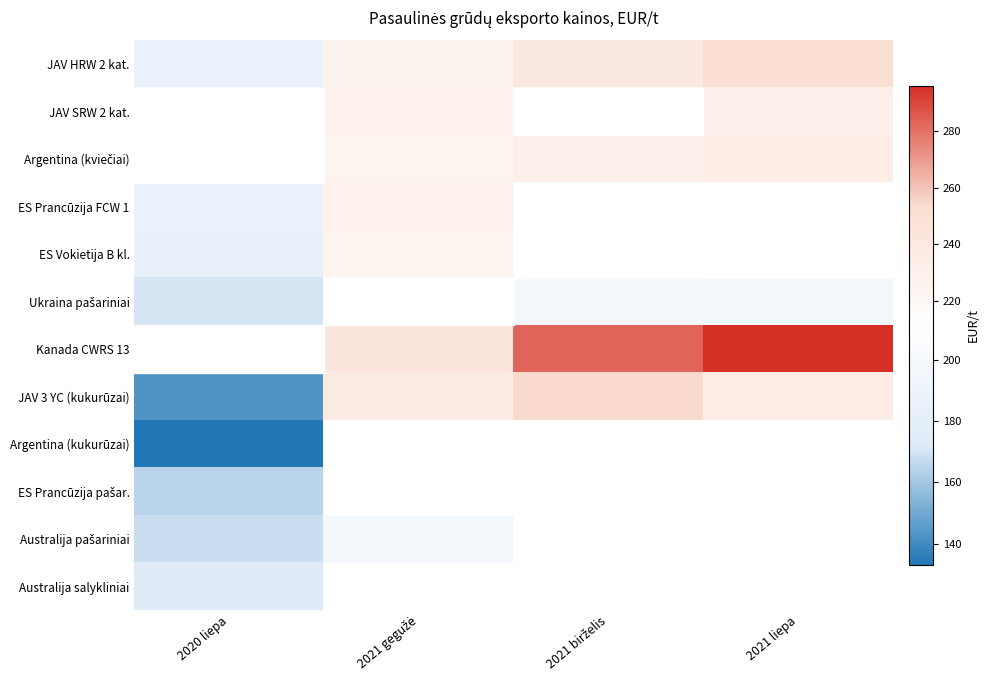

What is the spread (max minus min) of values at 2020 liepa?

75.0